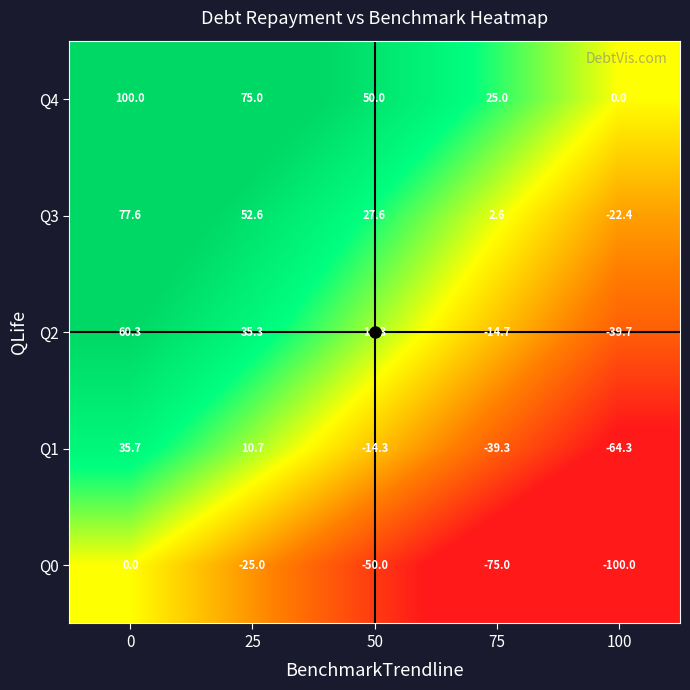

What is the spread (max minus min) of values at 25?

100.0